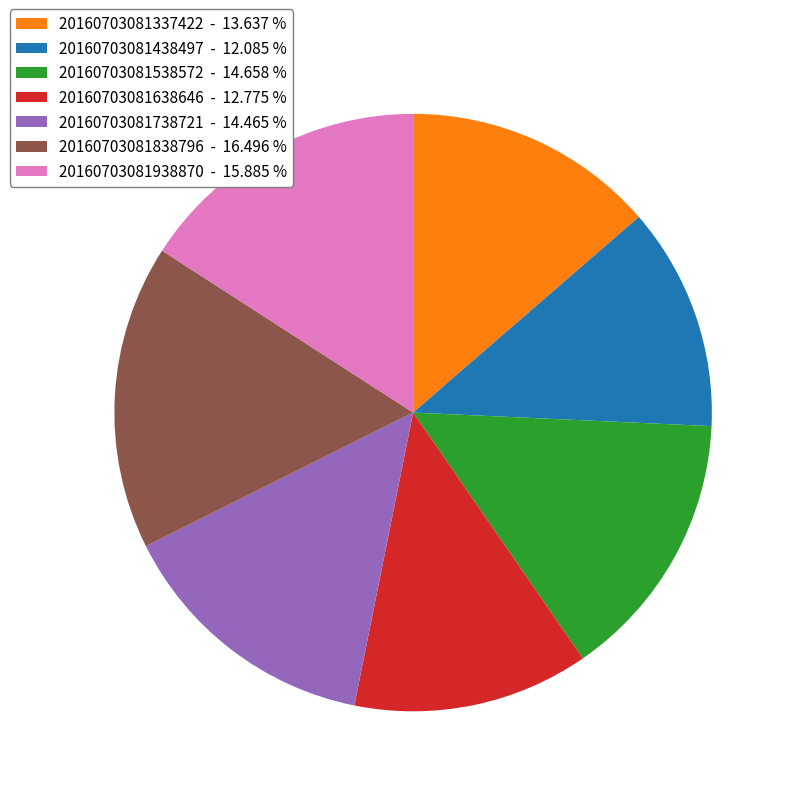

Do 20160703081438497 - 12.085 % and 20160703081838796 - 16.496 % together represent more than half of the pie?

No